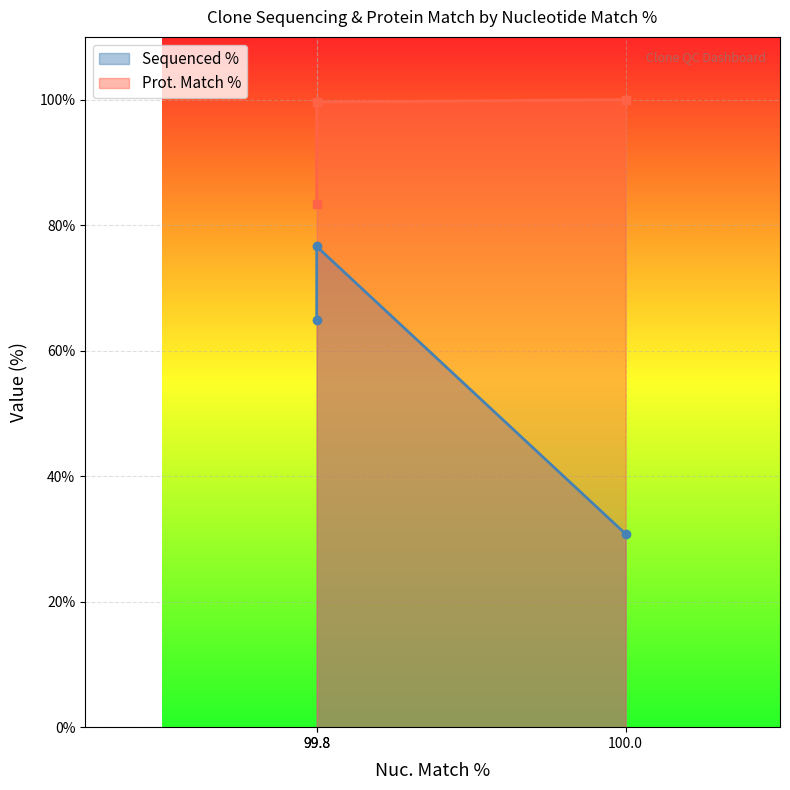

Count the number of data series in this chart.

2